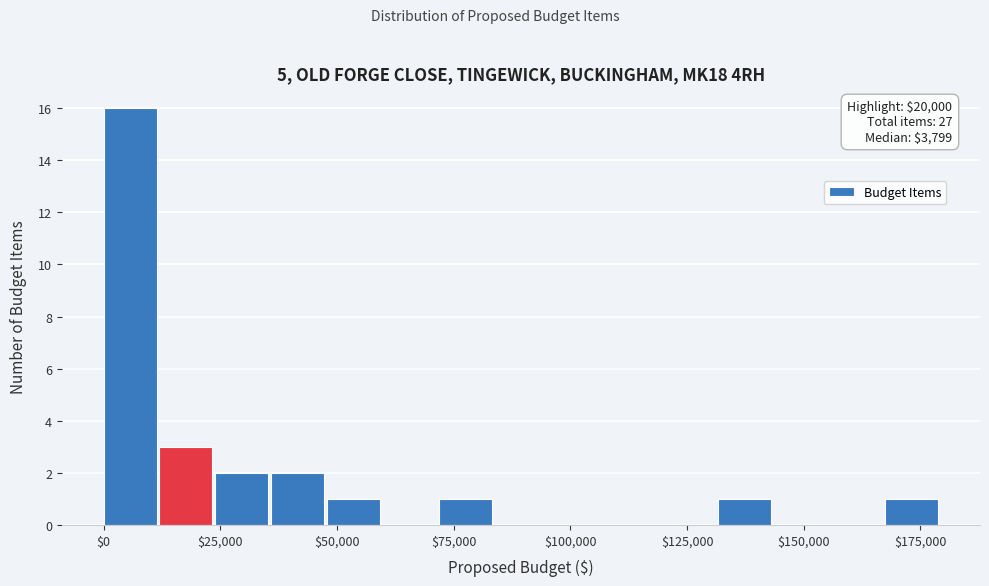

Read against the x-axis, roughly where is the centre of the tallest bar?

5000